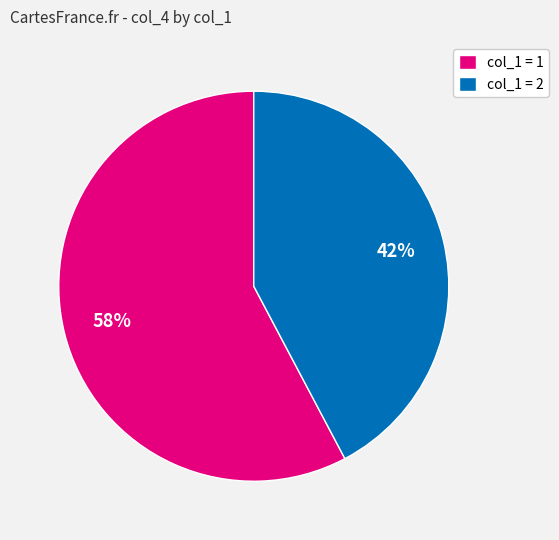

Which category has the smallest portion of the pie?

col_1 = 2